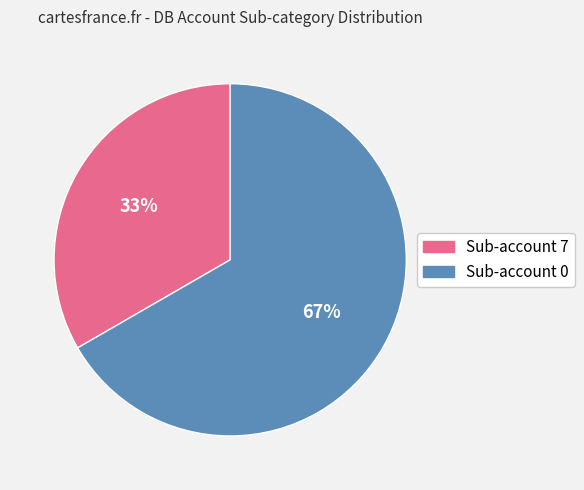

To the nearest percent, what is the average slice percentage?

50%